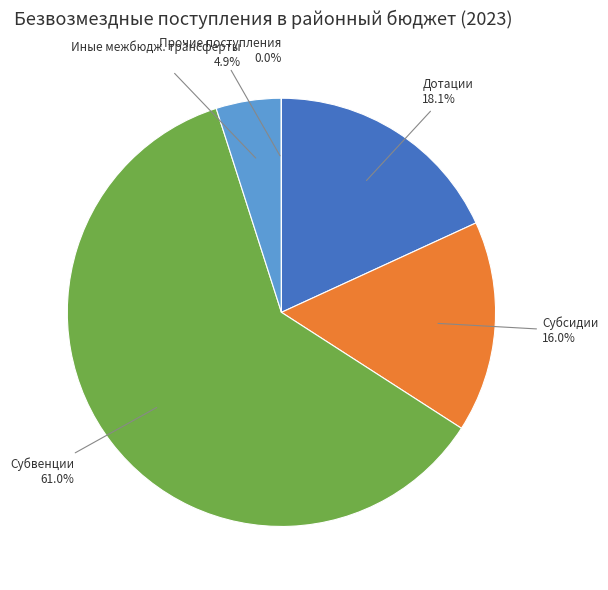

What is the largest slice in the pie chart?

Субвенции